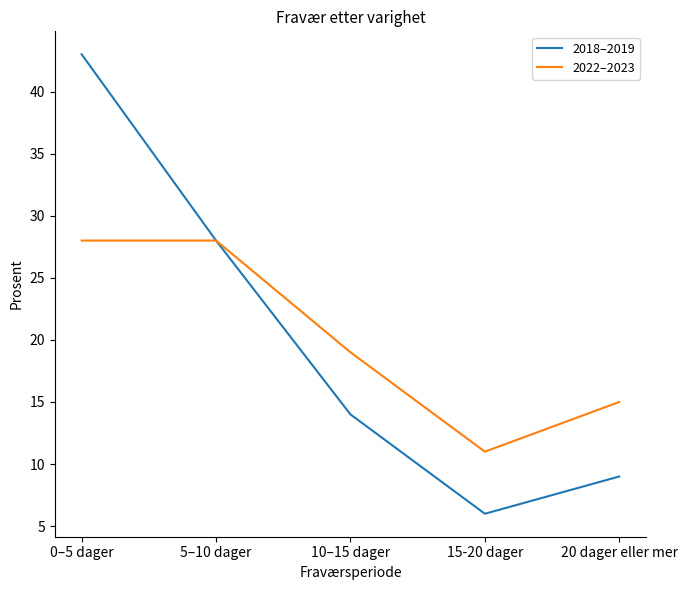

The value of 2018–2019 at 0–5 dager is 77. True or false?

False